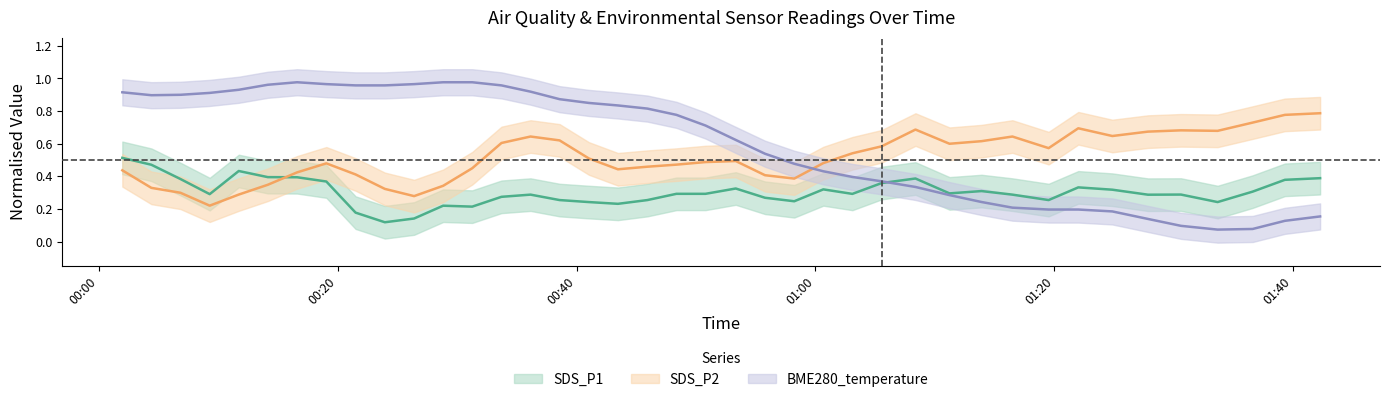

Which series ends up on top after the final intersection of SDS_P2 and SDS_P1?

SDS_P2